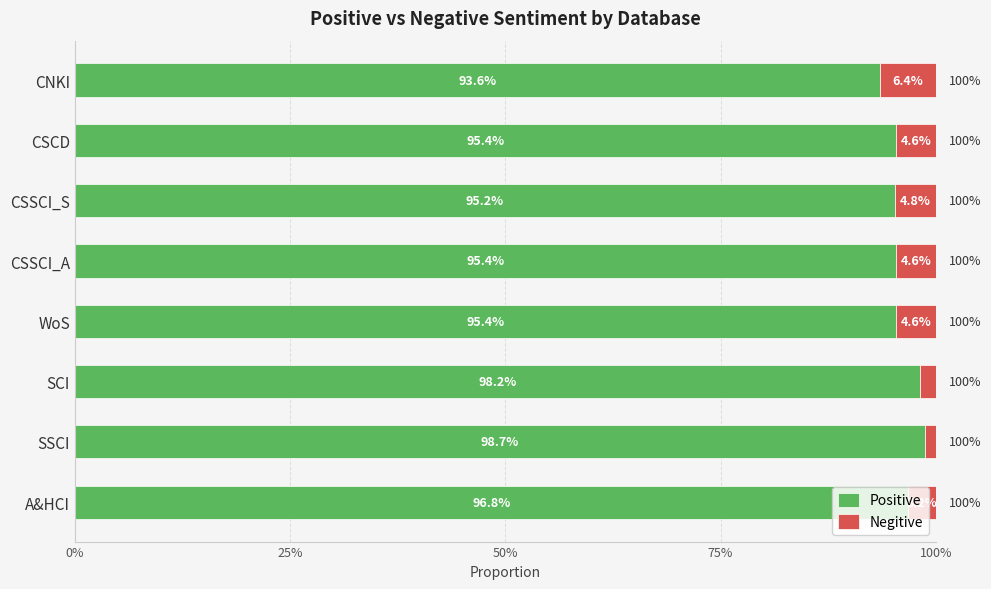

What is the sum of all Positive values?

7.7